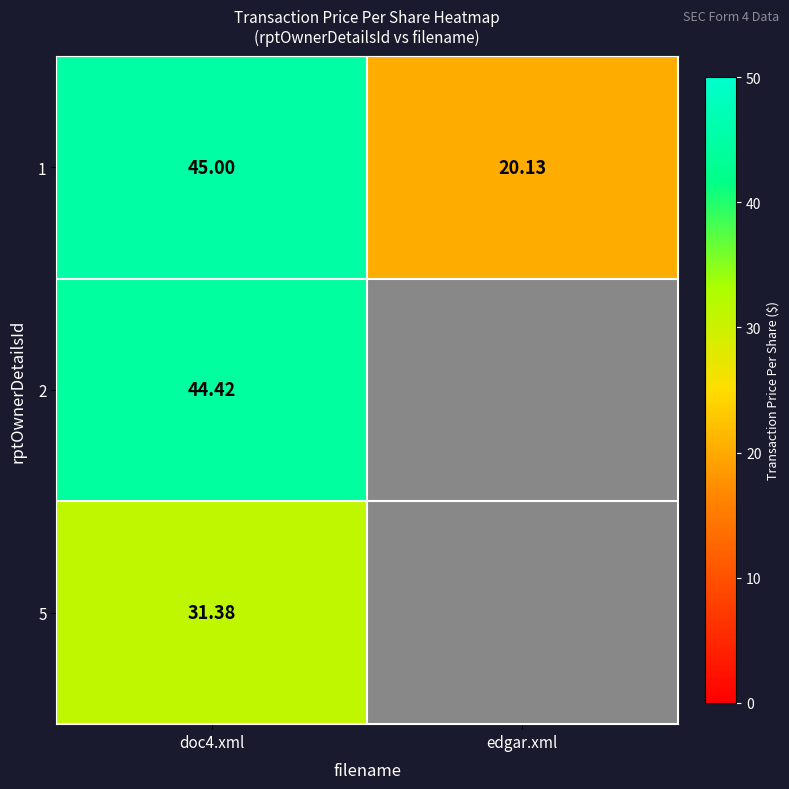

What is the maximum value shown in the chart?

45.0